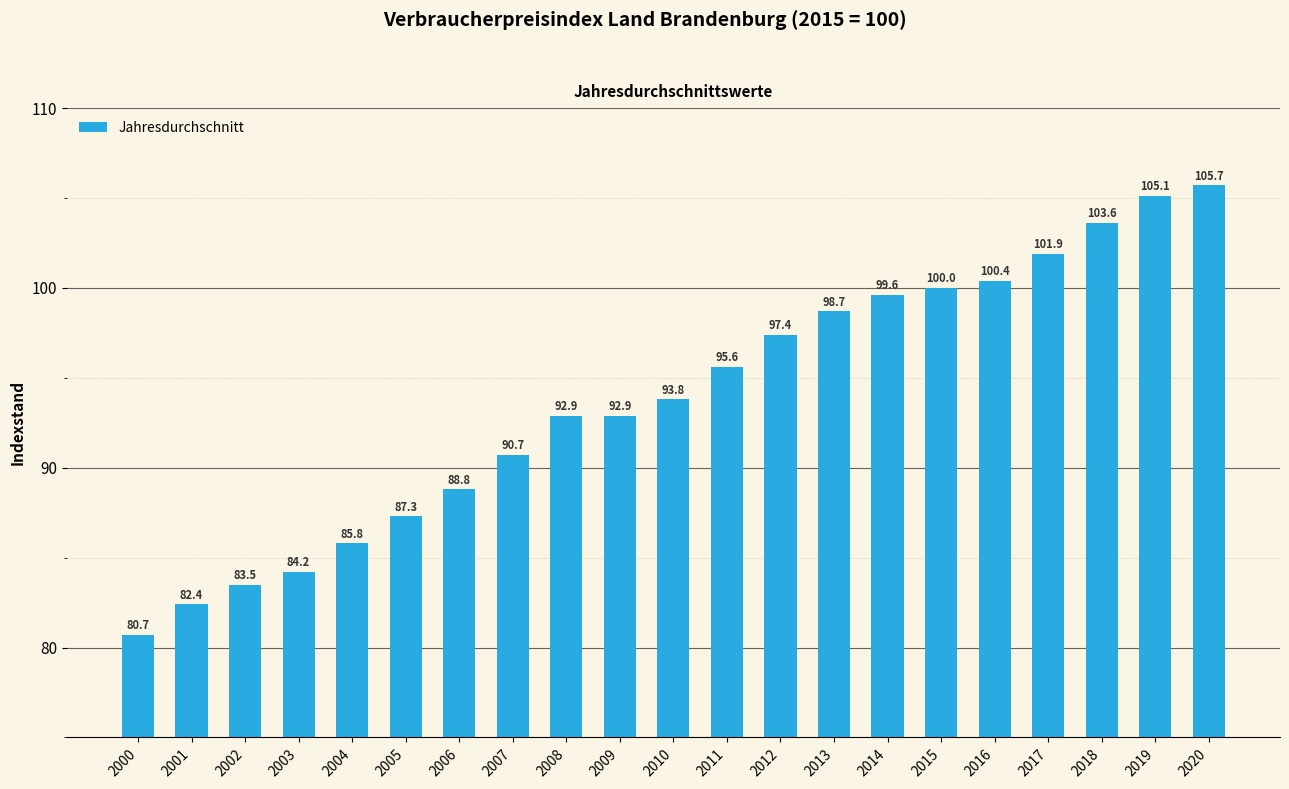

What is the ratio of the value at 2011 to the value at 2016?

1.0